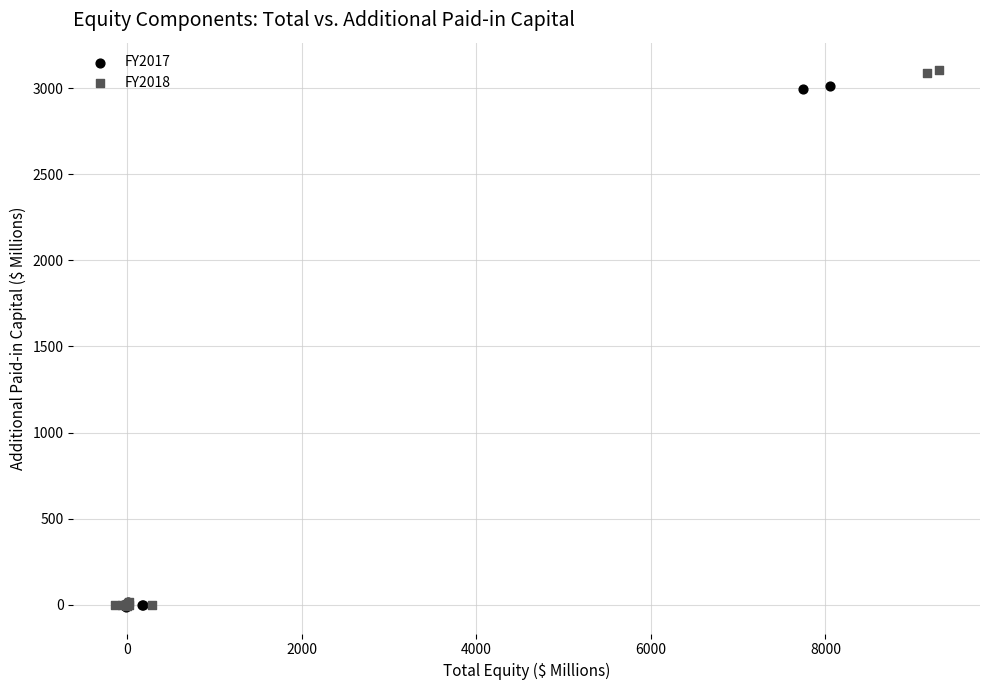

Which series has the widest spread of Y values?

FY2018